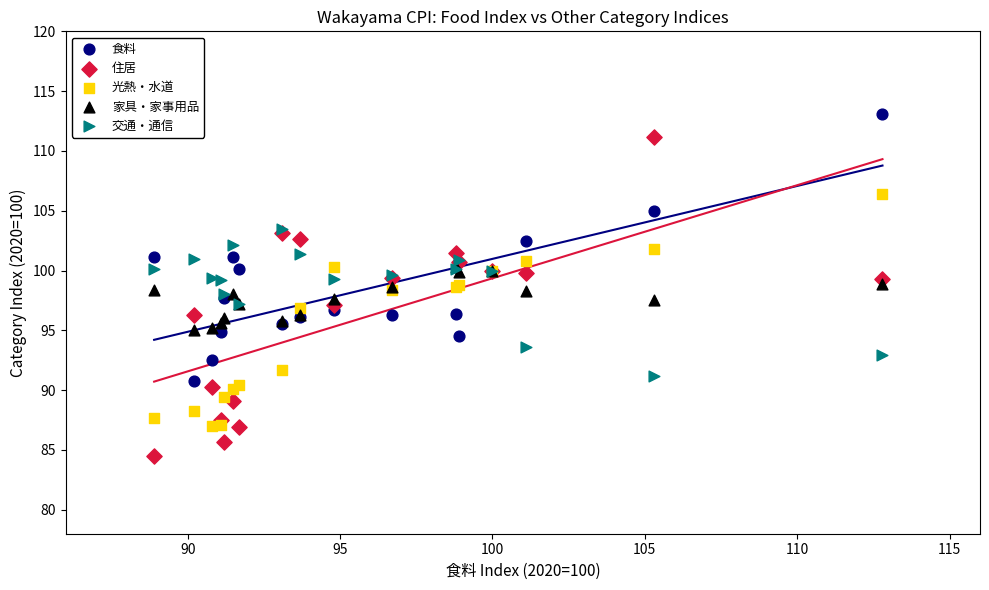

Which series contains the highest Y value?

食料